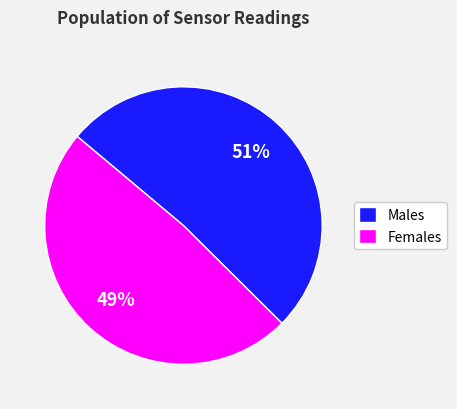

Which has a higher value, Males or Females?

Males